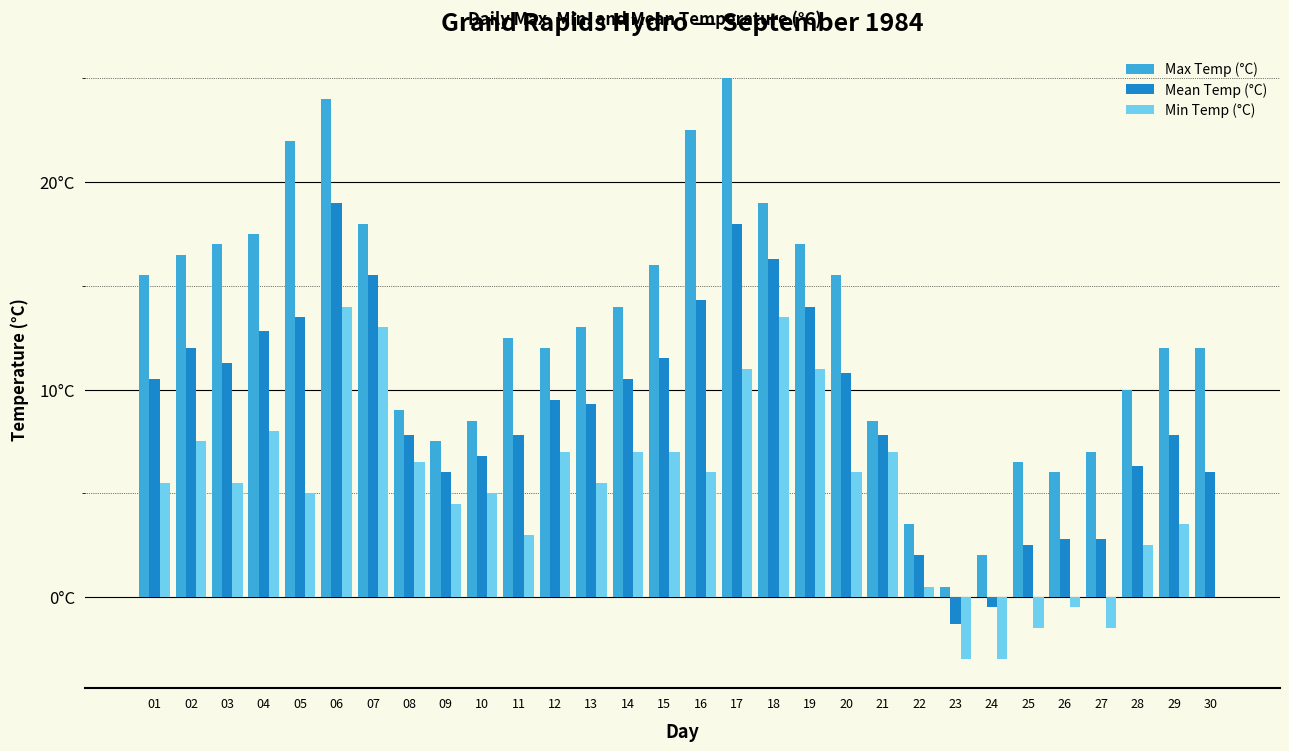

What is the difference between the second highest and second lowest values in the Max Temp (°C) series?

22.0